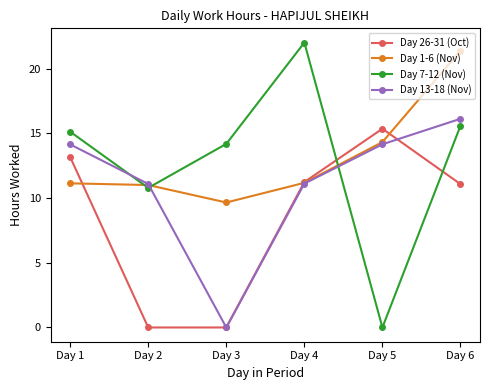

True or false: Day 26-31 (Oct) and Day 7-12 (Nov) intersect in this chart.

True